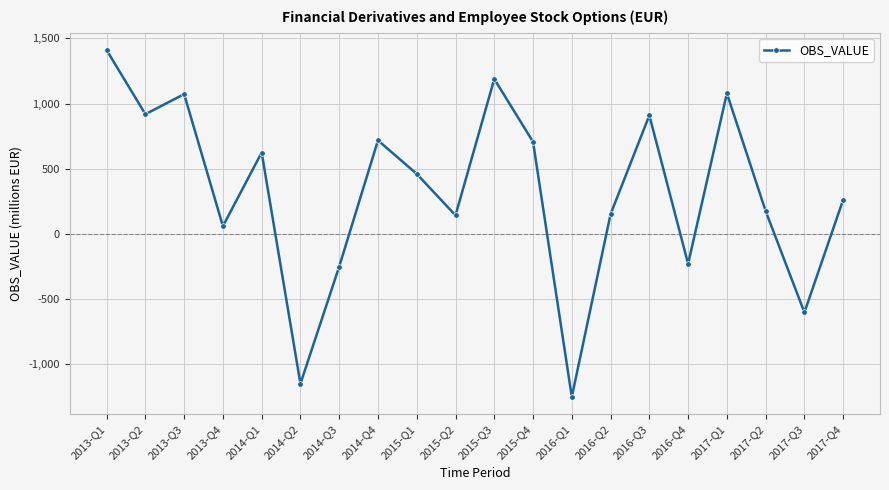

What is the average value?

319